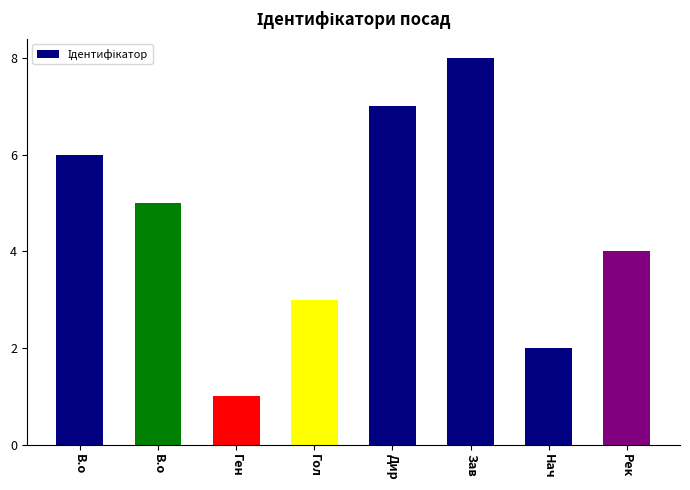

Does the chart contain any negative values?

No